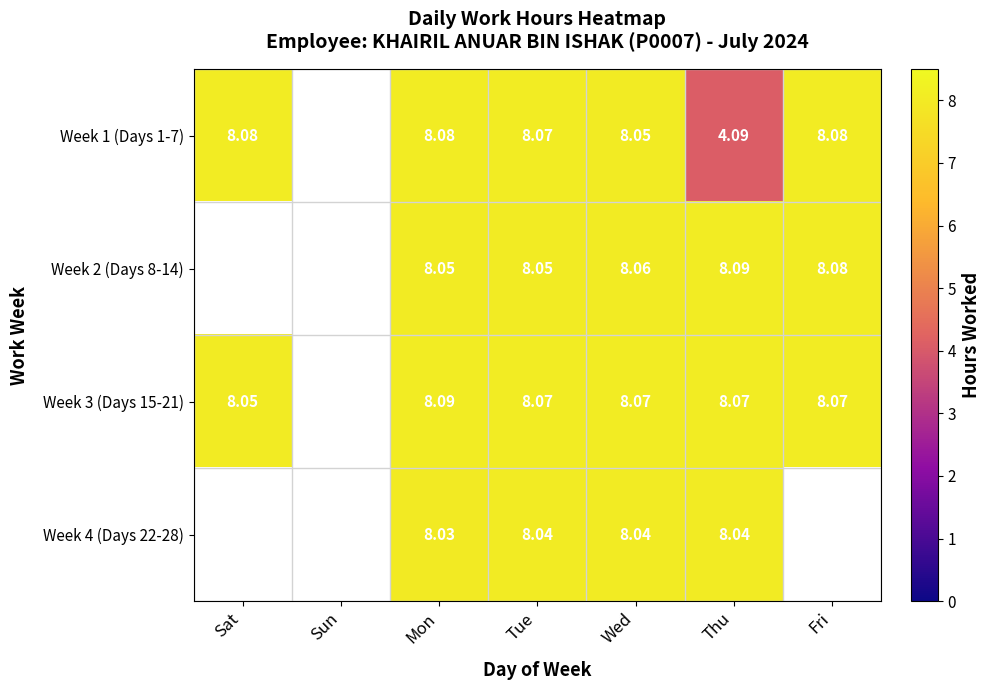

Which series has the largest range (max minus min)?

Week 1 (Days 1-7)